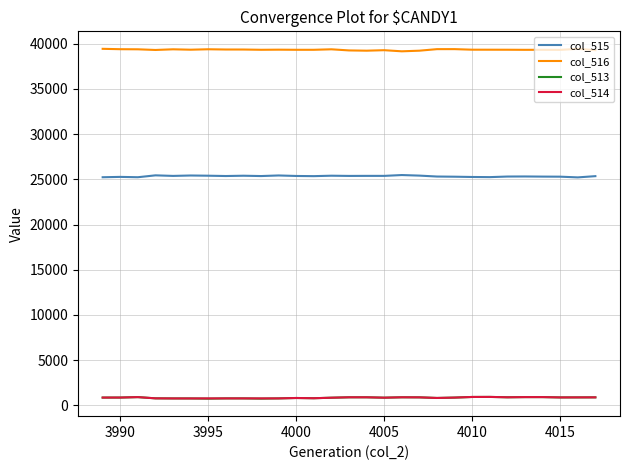

True or false: col_515 and col_514 cross at least once.

False